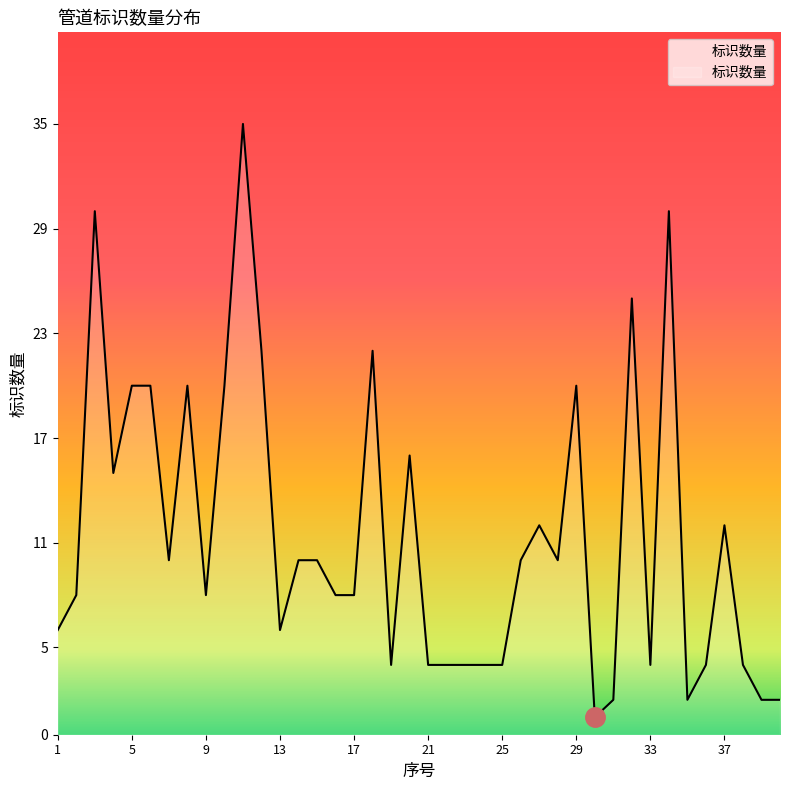

What is the difference between the maximum and minimum values?

34